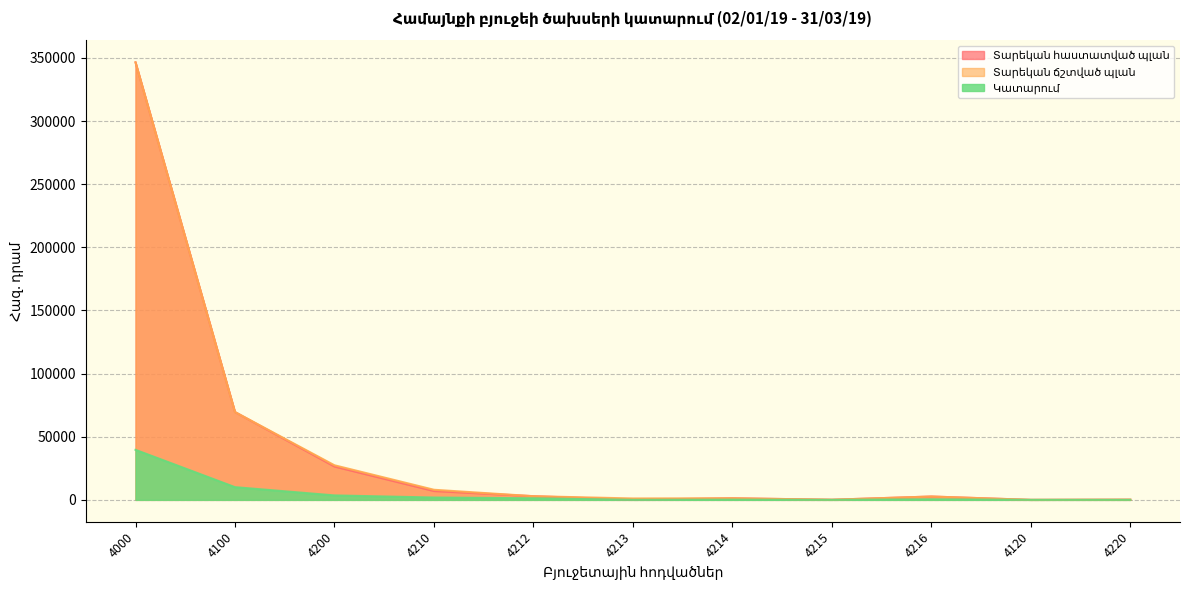

The Տարեկան հաստատված պլան series shows 4677.1 at 4210. True or false?

False